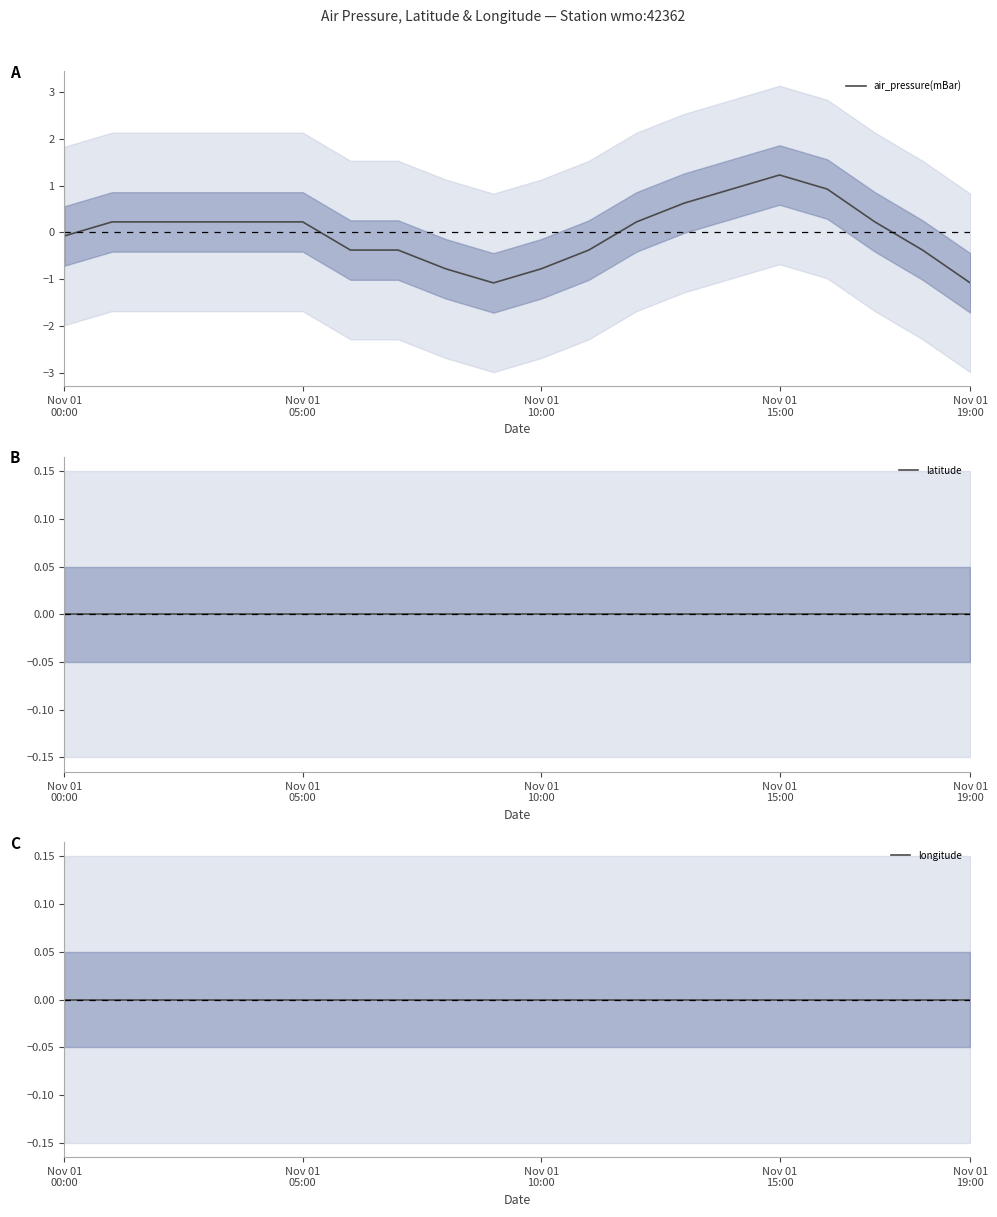

What position from the left is 17?

18